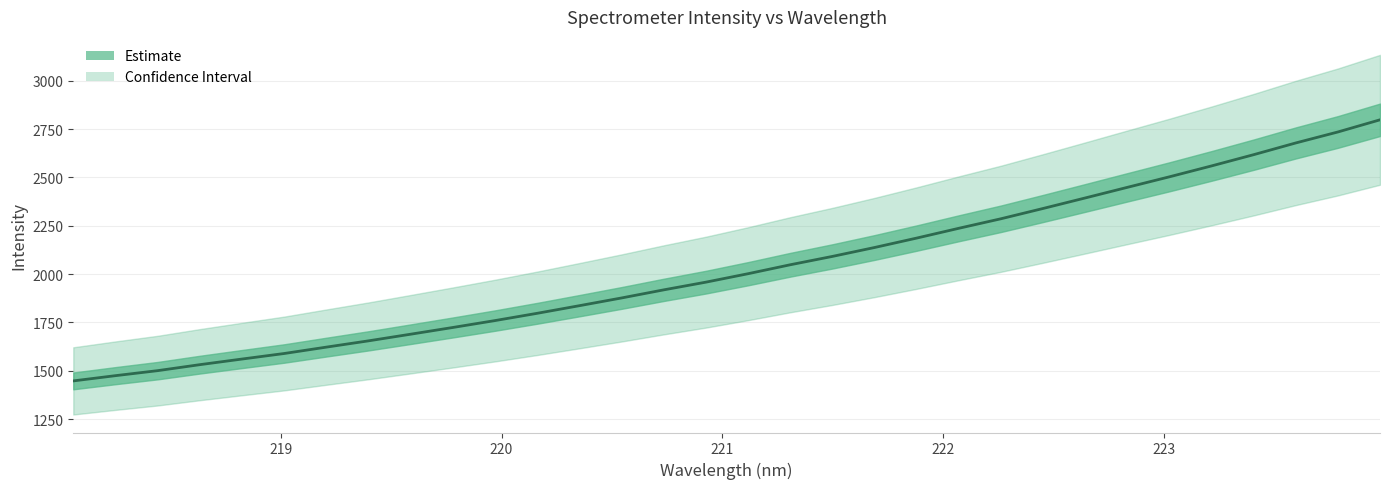

The chart shows a value of 2339.5 at 222.4538. True or false?

True